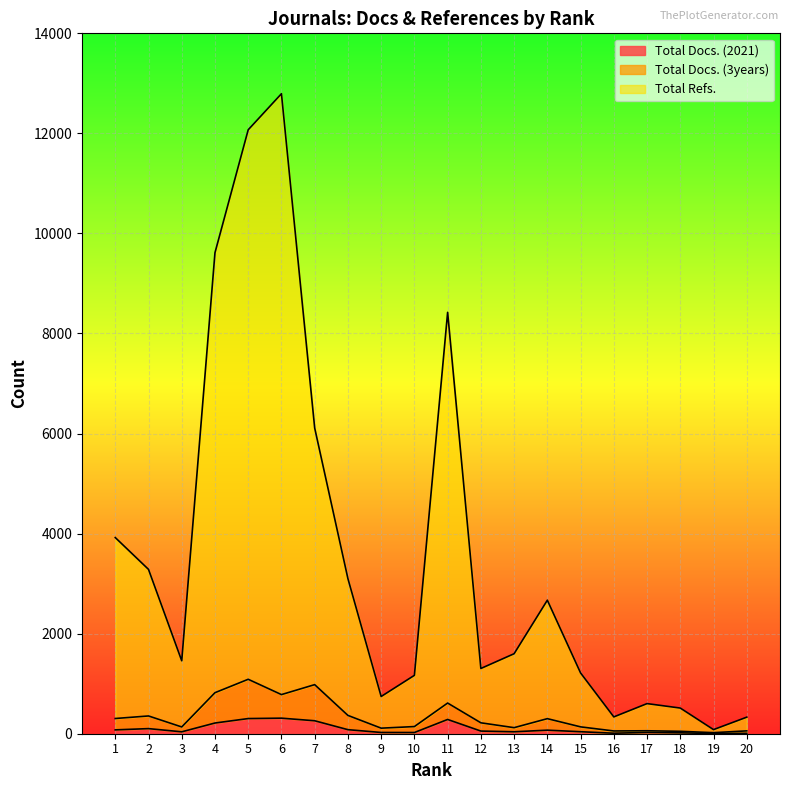

What is the sum of the Total Docs. (3years) values at 16 and 3?

190